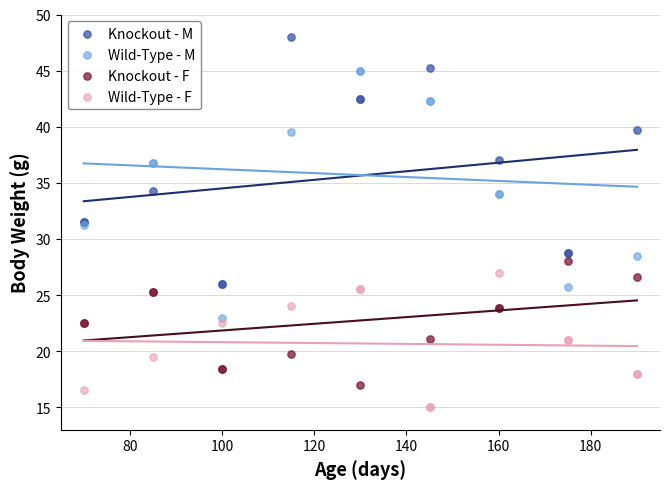

Which series reaches the minimum Y coordinate?

Wild-Type - F